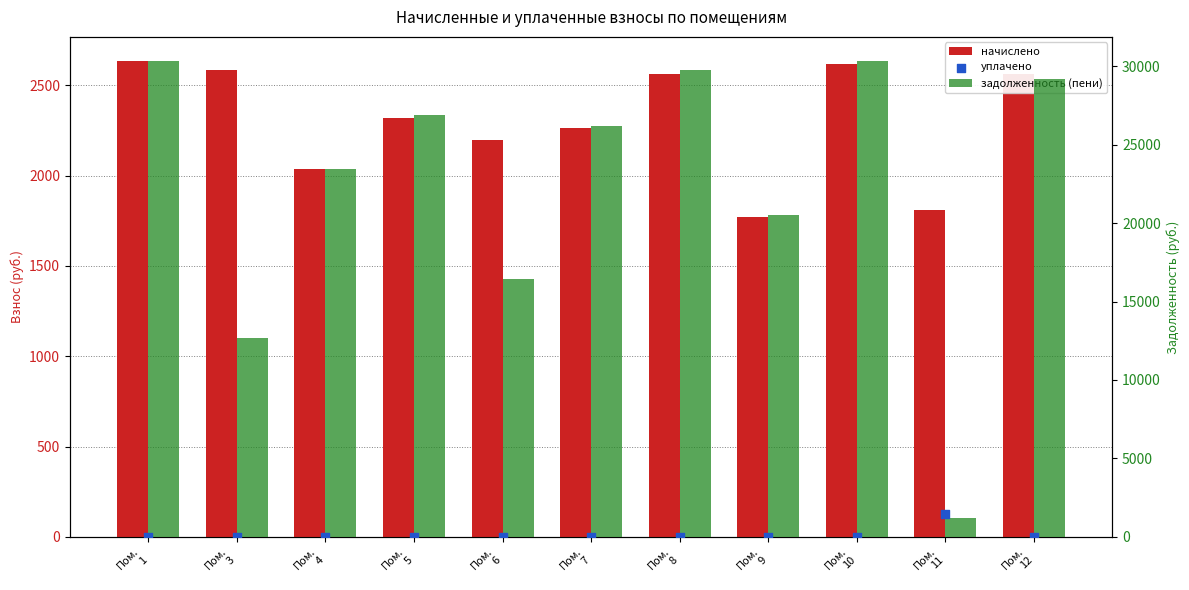

Which series has the largest total across all categories?

задолженность (пени)